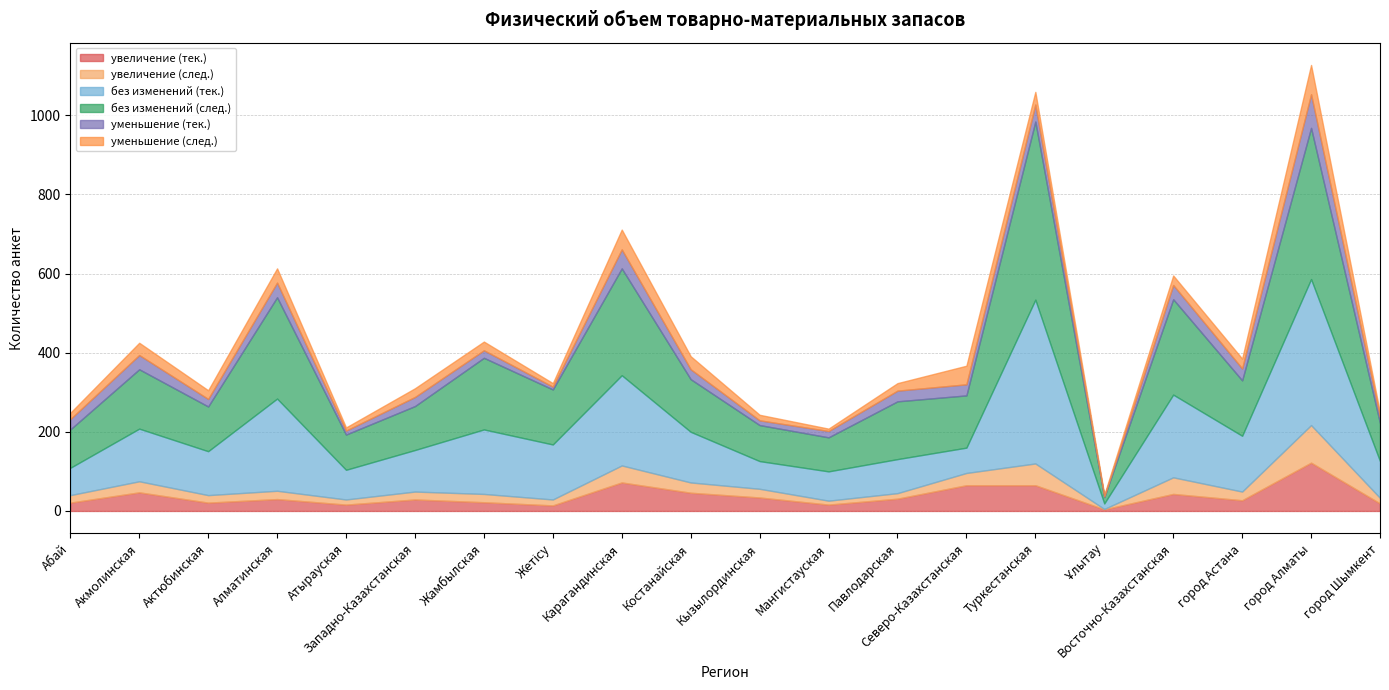

What position from the left is город Астана?

18